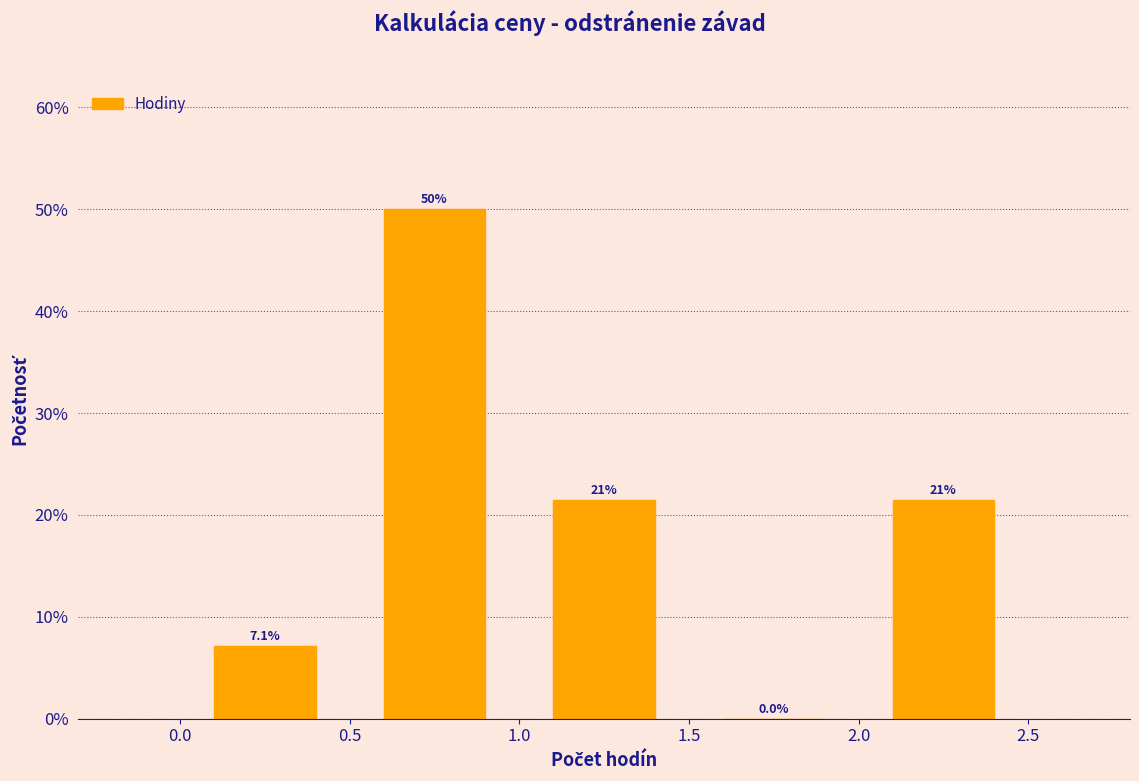

Which range on the x-axis has the tallest bar?

0.5 to 1.0